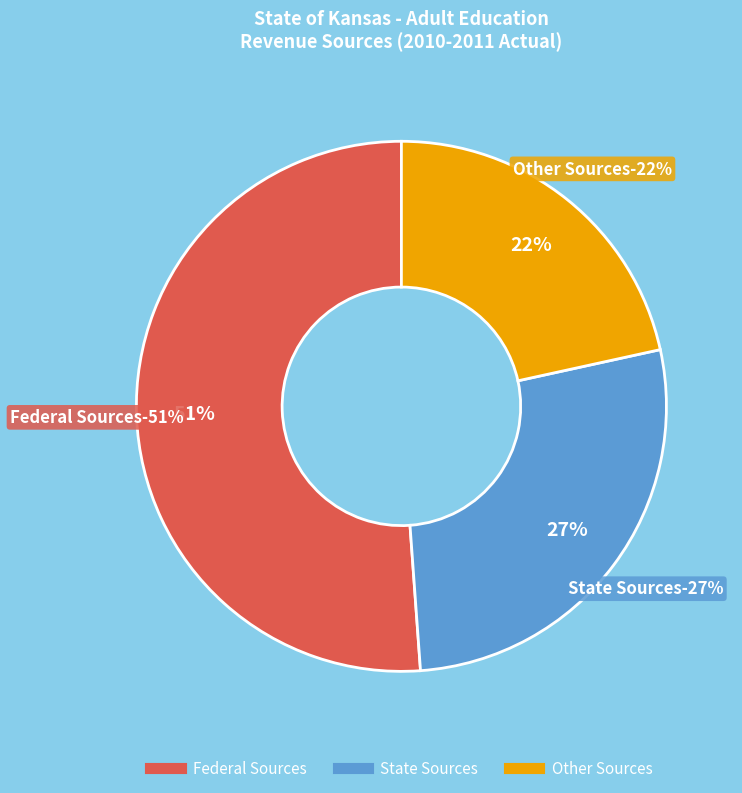

Which has a higher value, State Sources or Other Sources?

State Sources